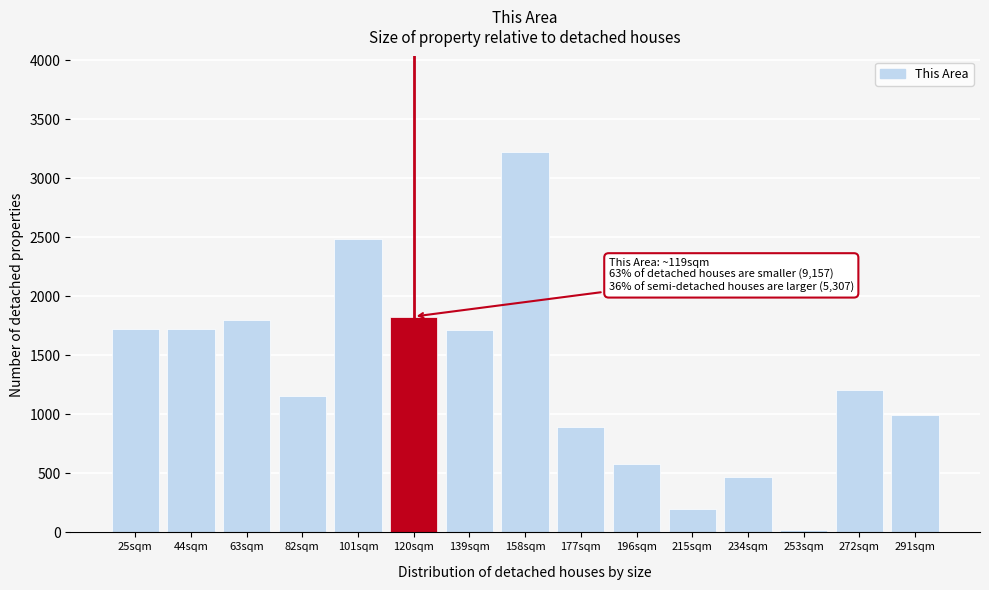

Which category has the lowest value across all series?

253sqm